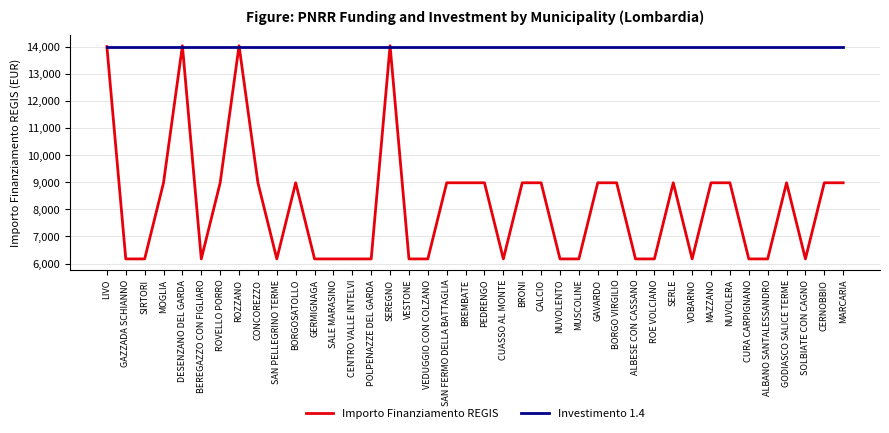

What is the maximum value for Investimento 1.4?

14000.0